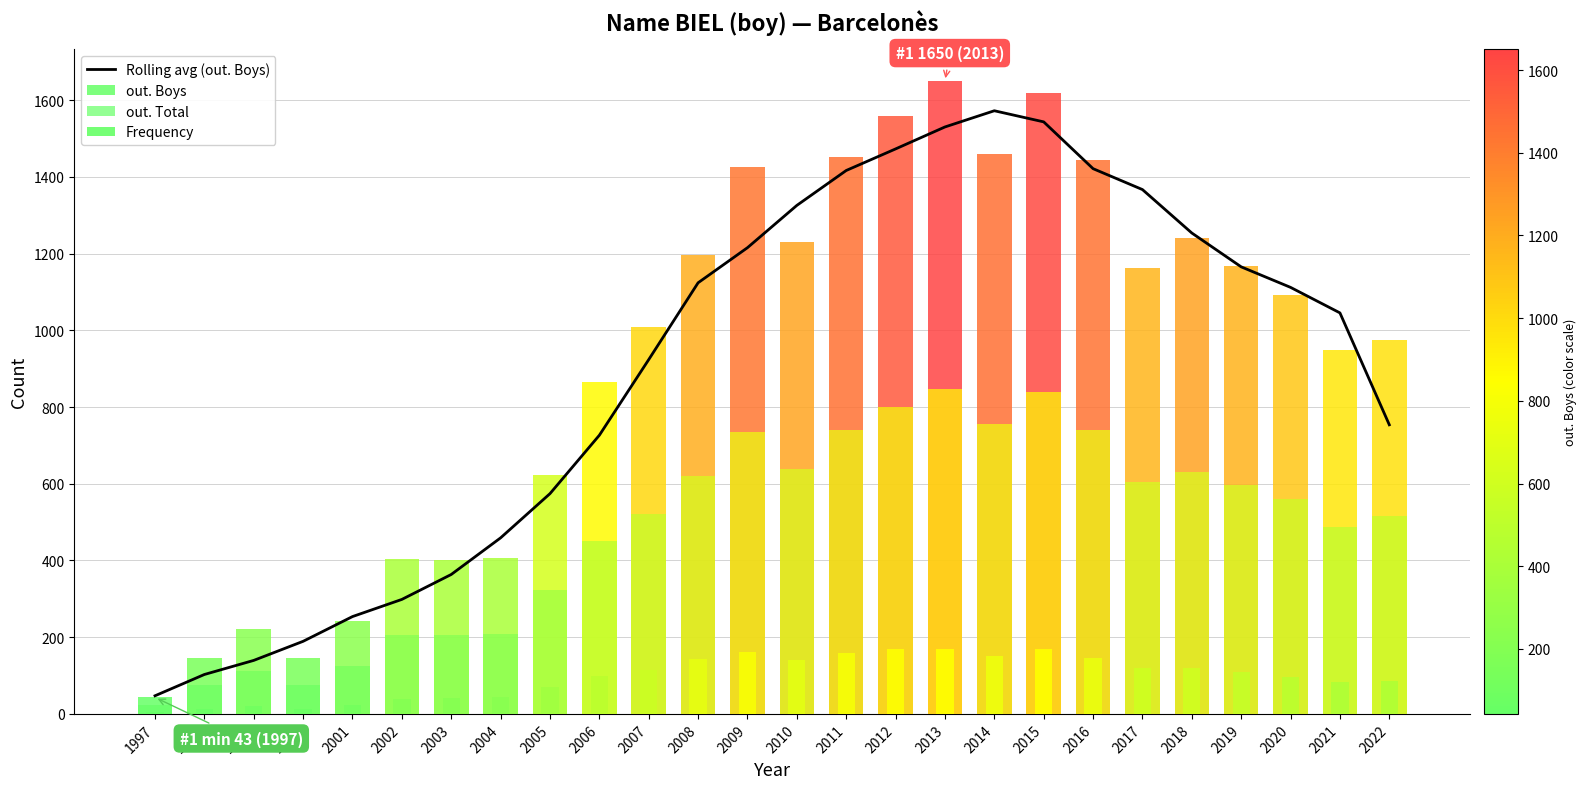

What is the difference between the maximum and second lowest values?

1469.8